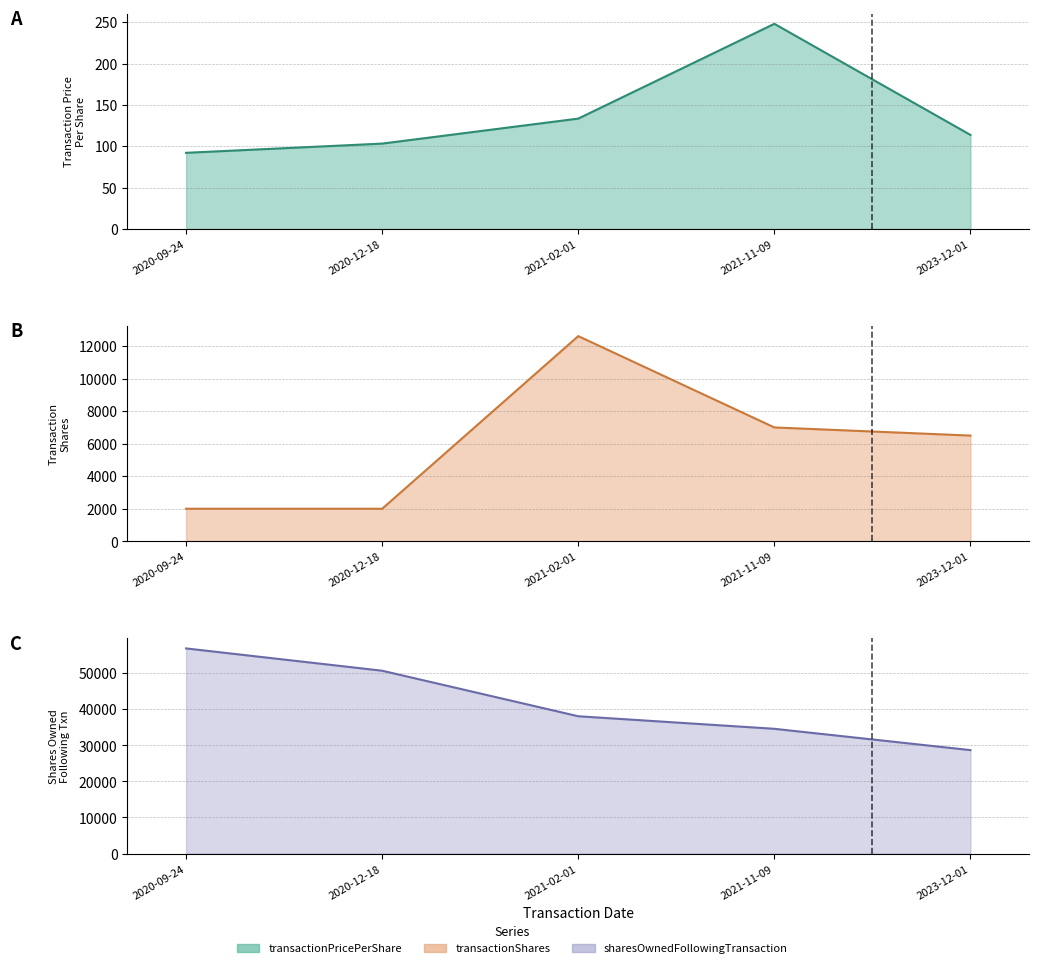

What is the label of the 5th point from the left?

2023-12-01